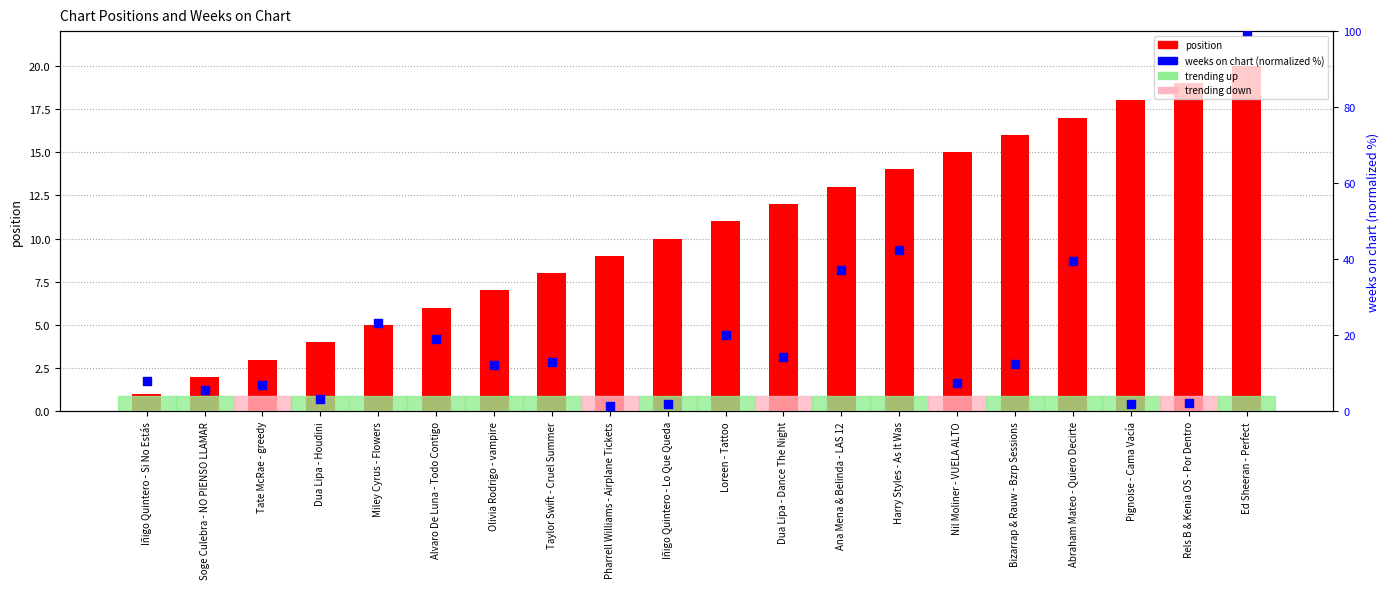

What is the total value across all series at Harry Styles - As It Was?

56.3